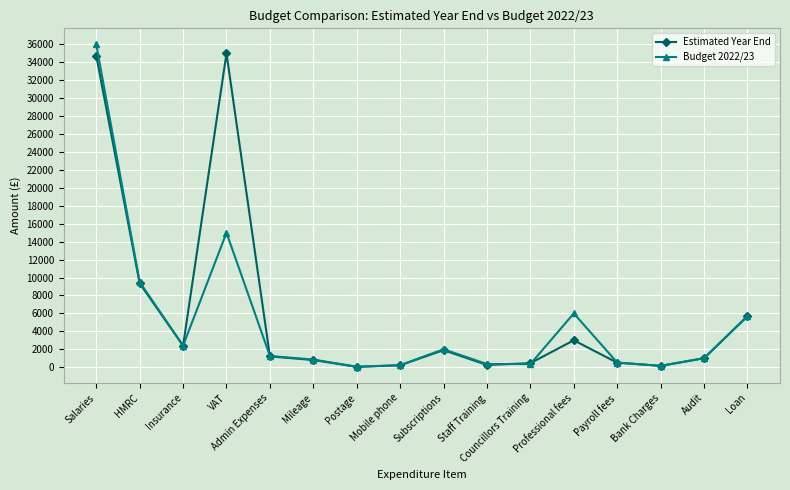

How many data points in Budget 2022/23 are less than 1250?

8